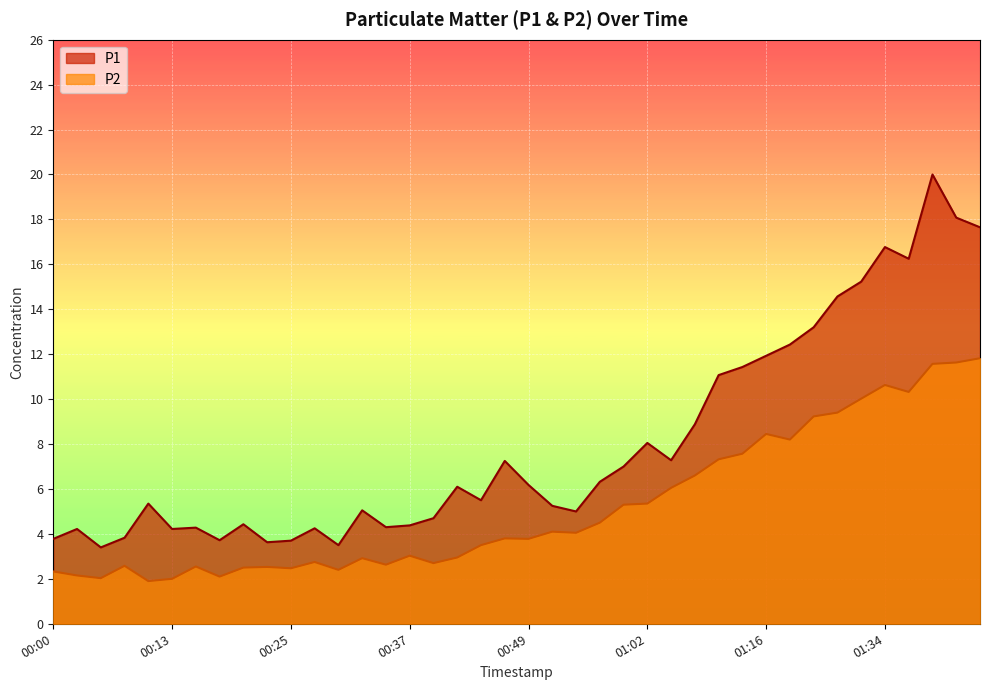

How many values in the P2 series exceed 3?

23